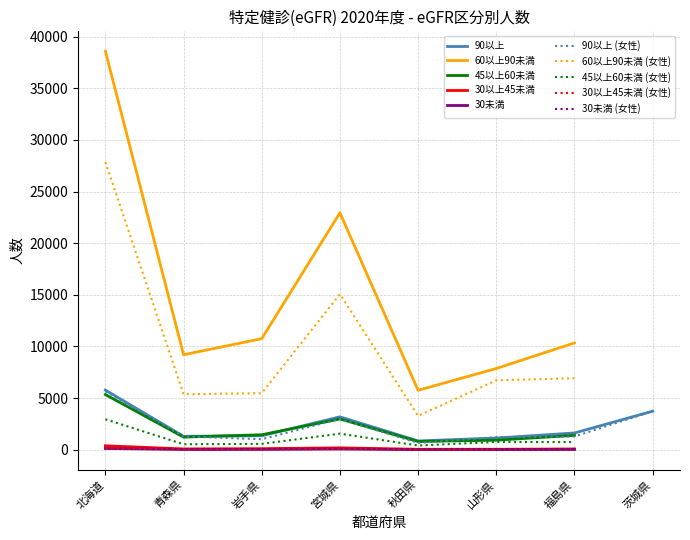

True or false: 30未満 and 45以上60未満 intersect in this chart.

False